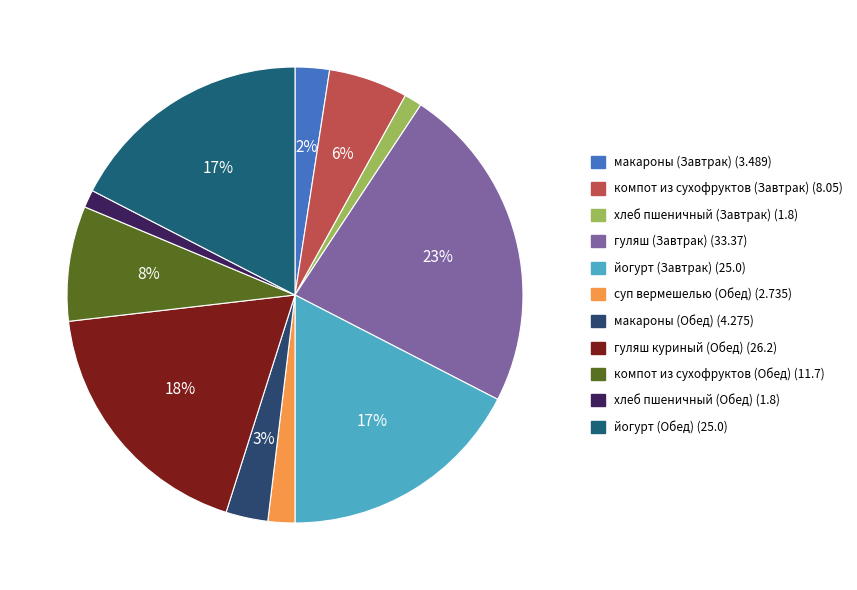

To the nearest percent, what is the combined percentage of макароны (Обед) and суп вермешелью (Обед)?

5%